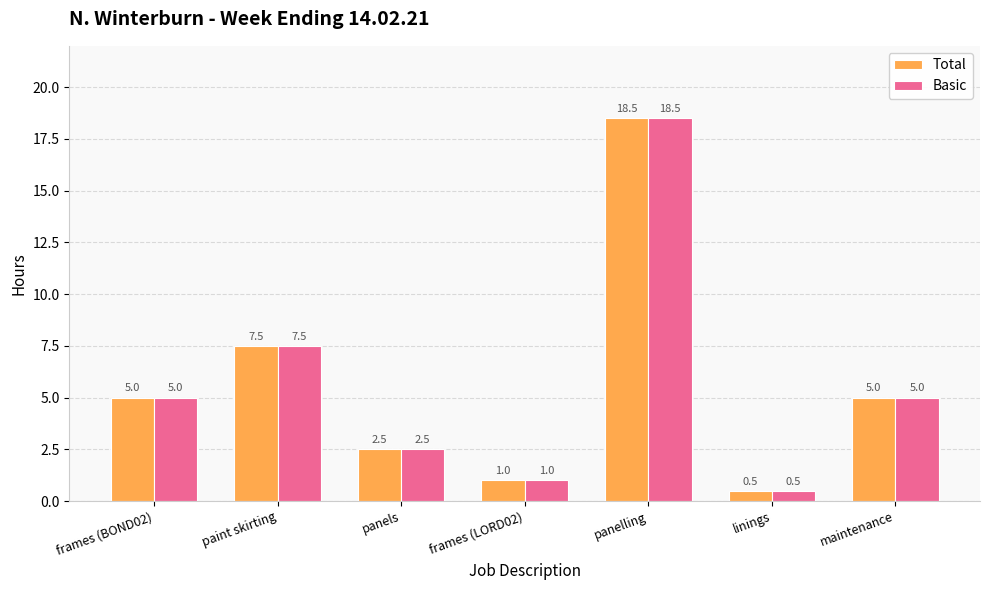

What is the minimum value shown in the chart?

0.5